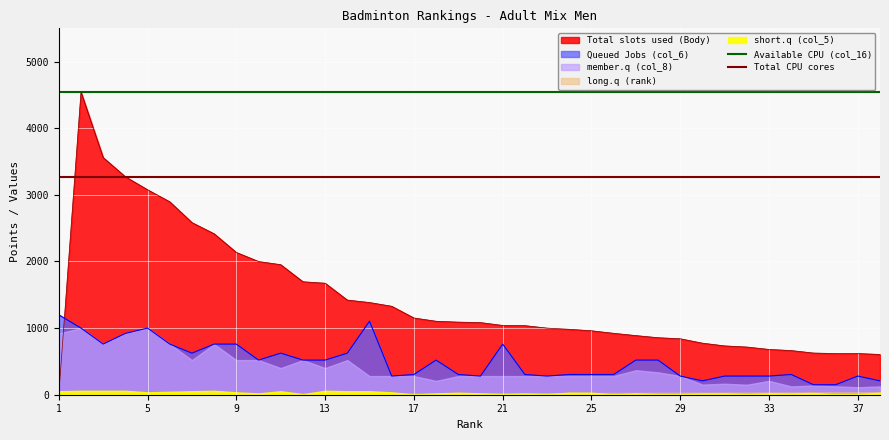

Which series ends up on top after the final intersection of Total slots used (Body) and Queued Jobs (col_6)?

Total slots used (Body)